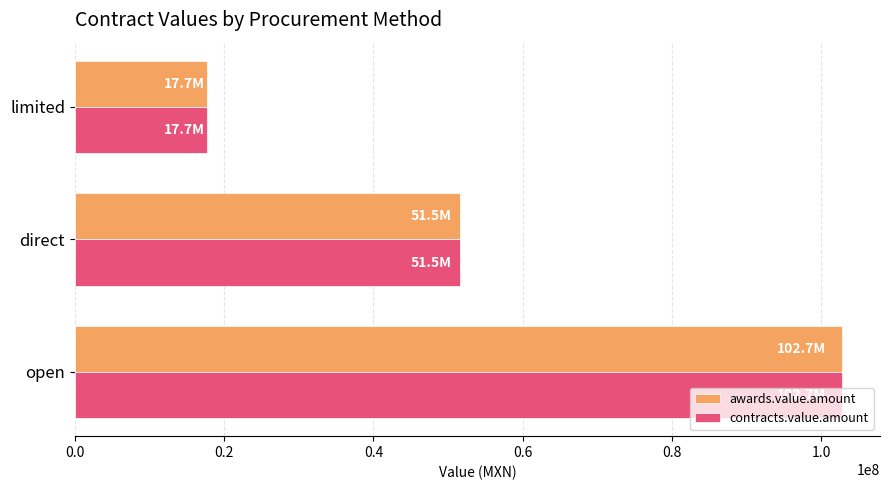

What is the difference between the maximum and minimum values in the contracts.value.amount series?

85031509.7